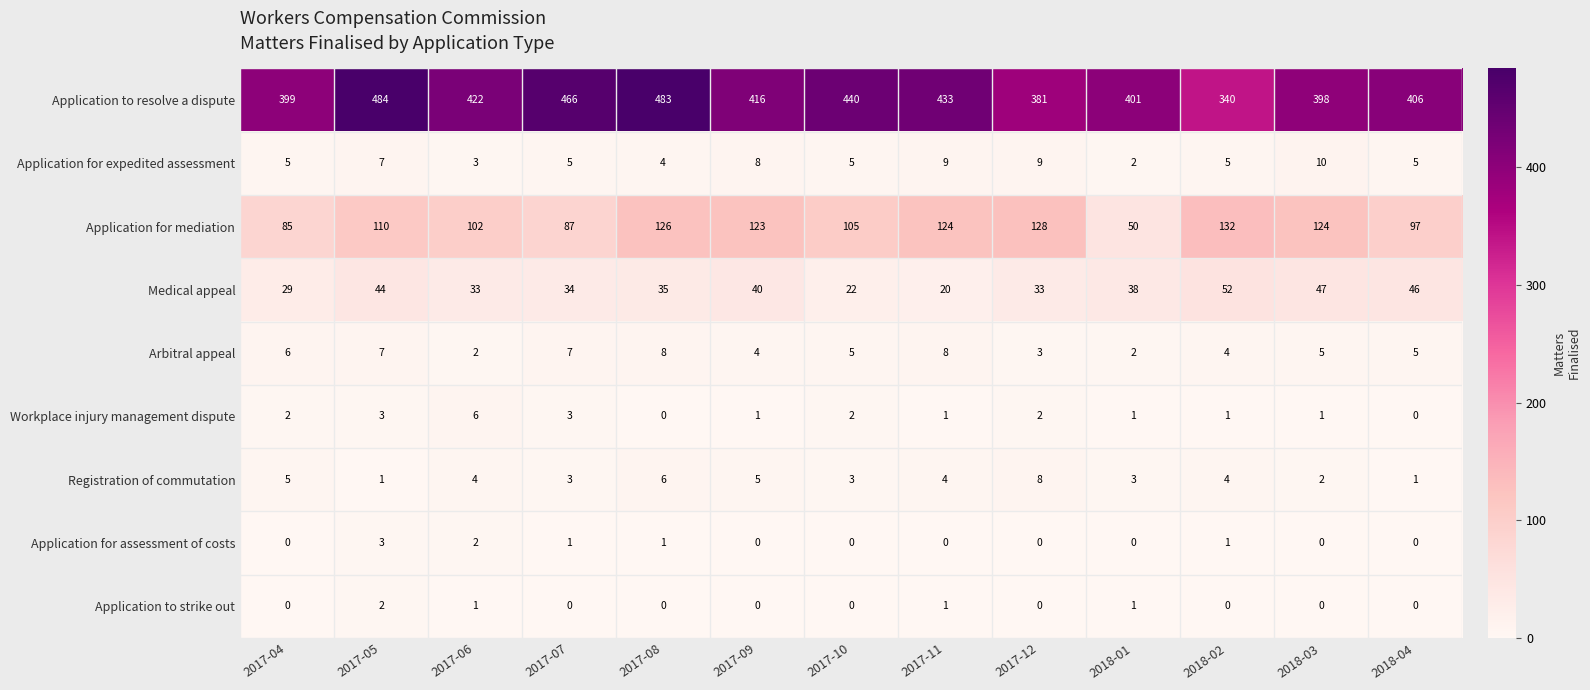

What is the difference between the maximum and minimum values in the Workplace injury management dispute series?

6